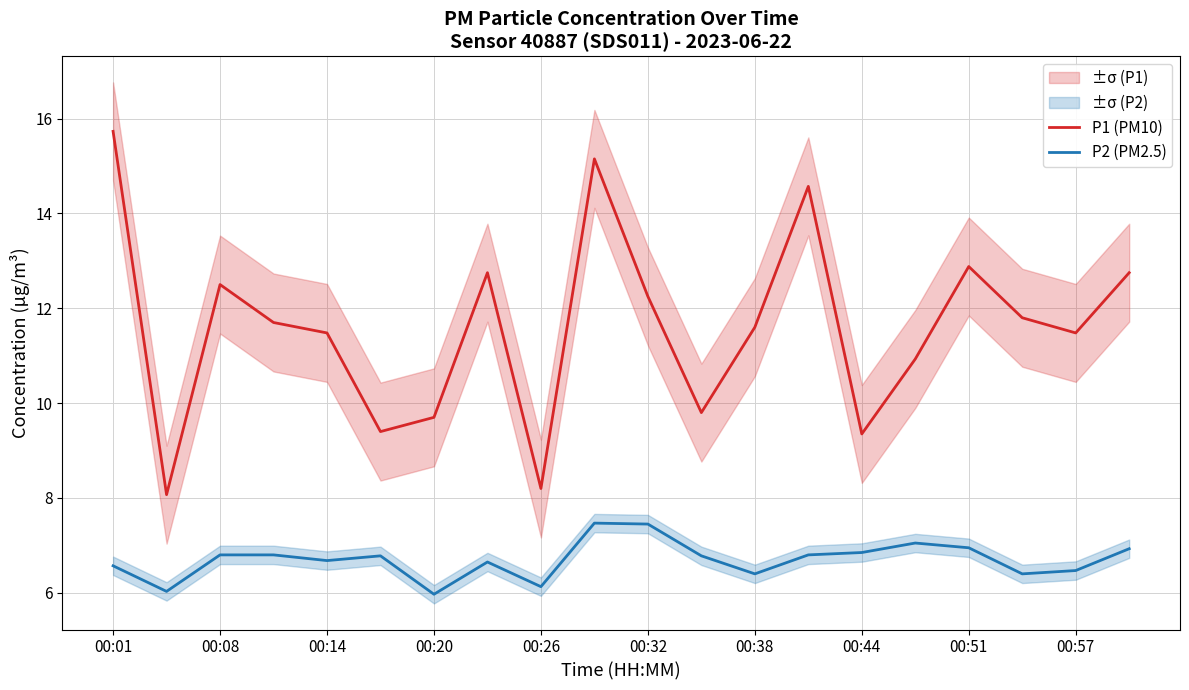

True or false: P2 (PM2.5) and P1 (PM10) cross at least once.

False